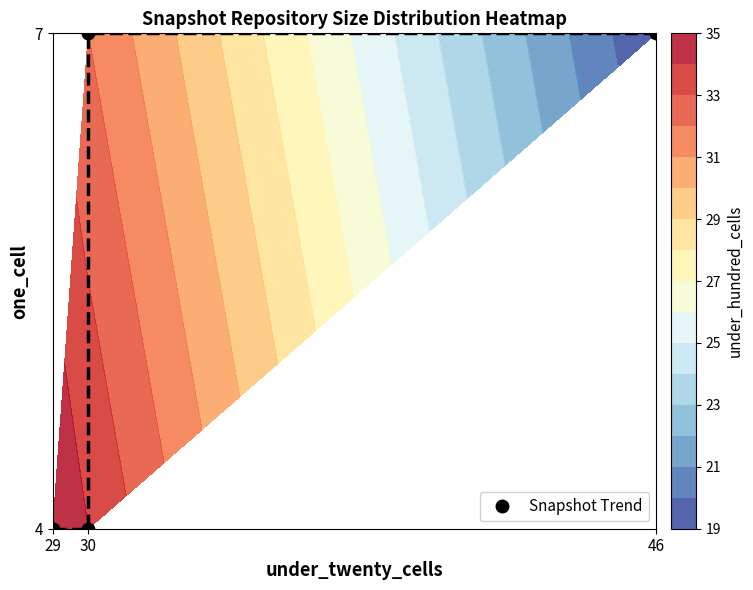

What is the minimum value shown in the chart?

4